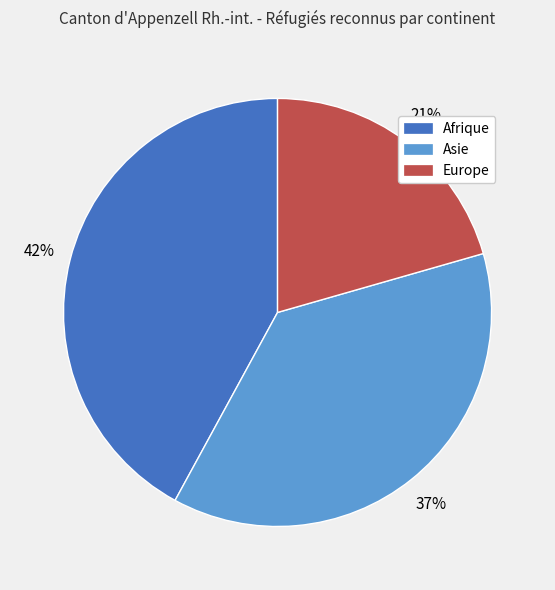

To the nearest percent, what is the difference between the largest and smallest slice percentages?

21%